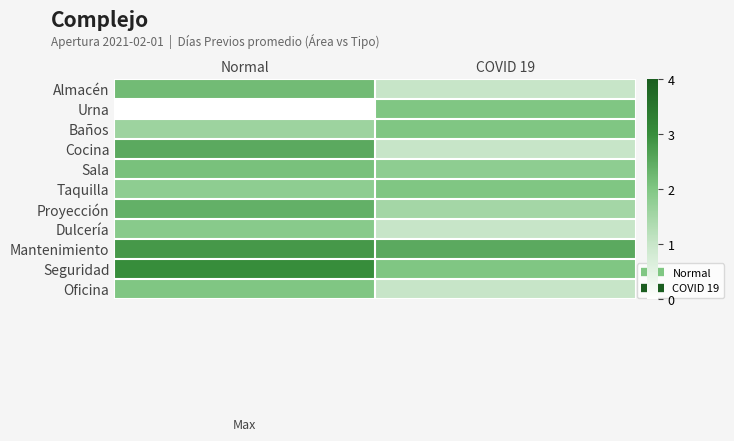

At which category is the sum across all series the highest?

Normal